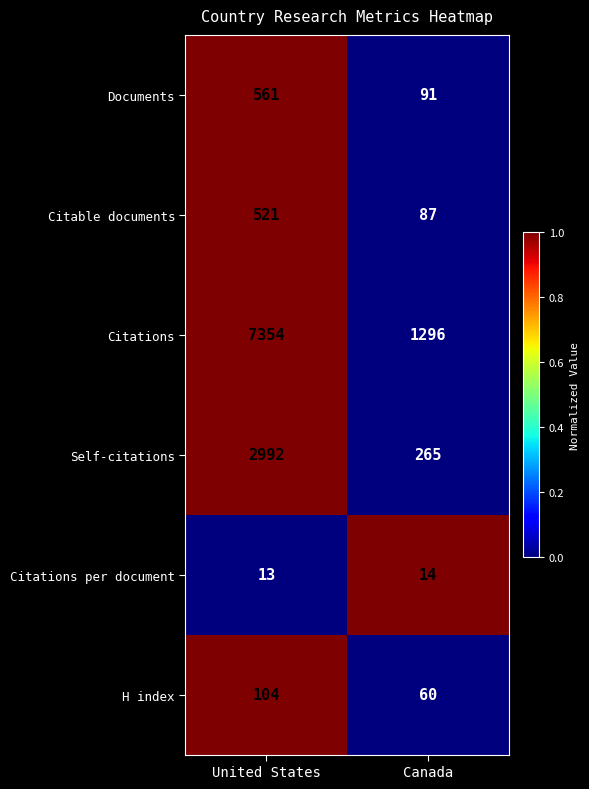

Reading left to right, list all the values displayed in this chart.

Documents: 561	91
Citable documents: 521	87
Citations: 7354	1296
Self-citations: 2992	265
Citations per document: 13	14
H index: 104	60